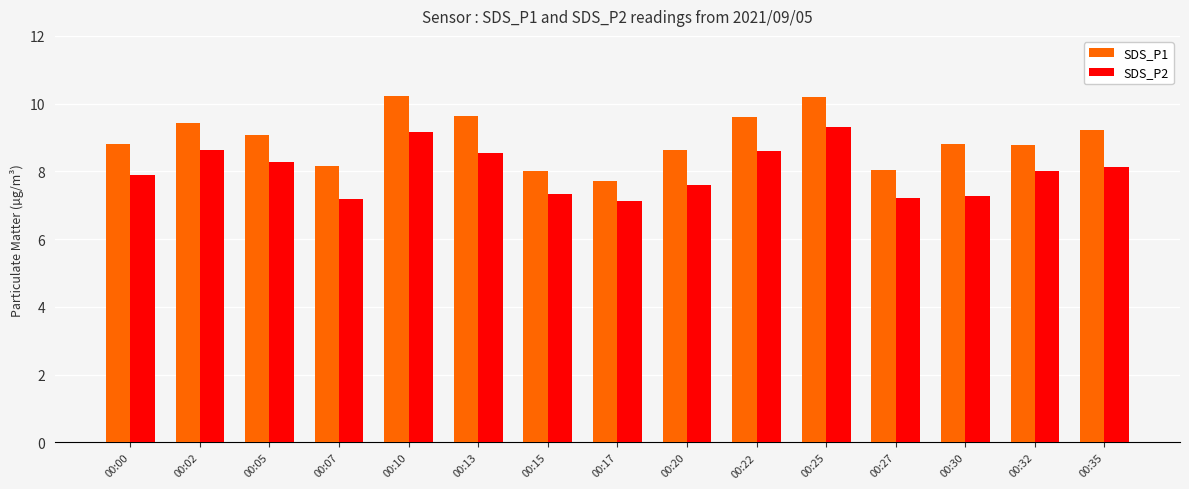

List the series in order of their peak value, highest first.

SDS_P1, SDS_P2